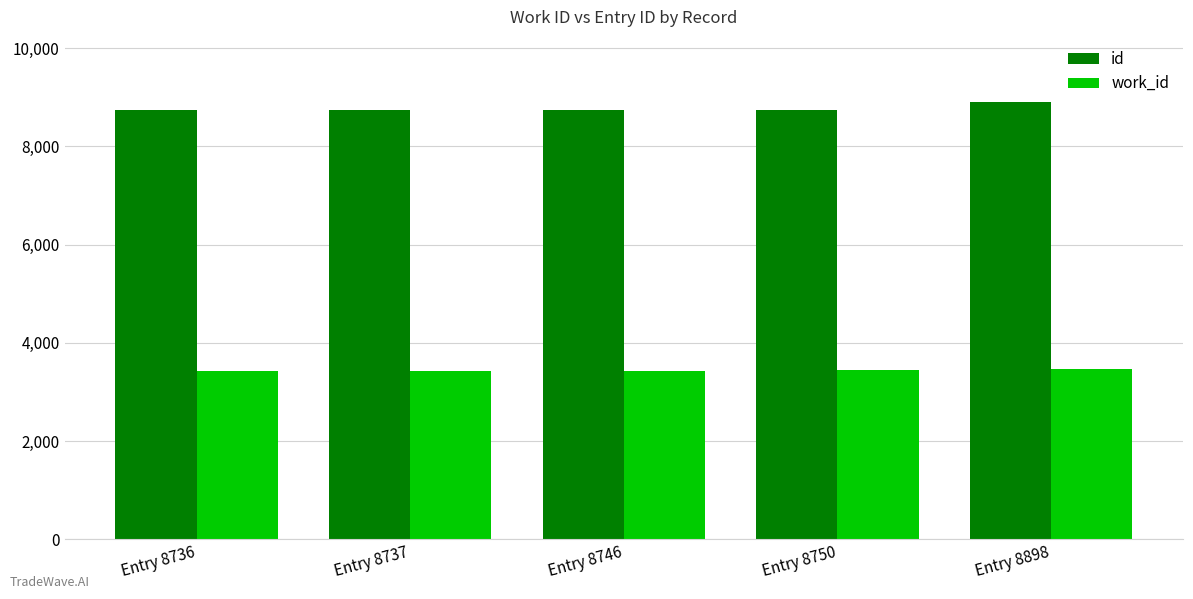

What is the difference between the work_id values at Entry 8746 and Entry 8737?

6